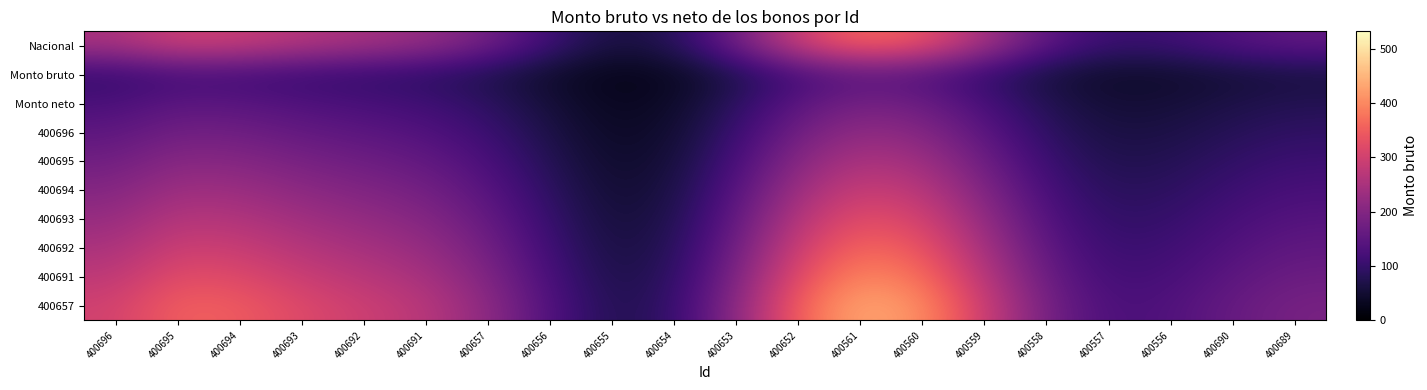

At which category is the sum across all series the highest?

400561